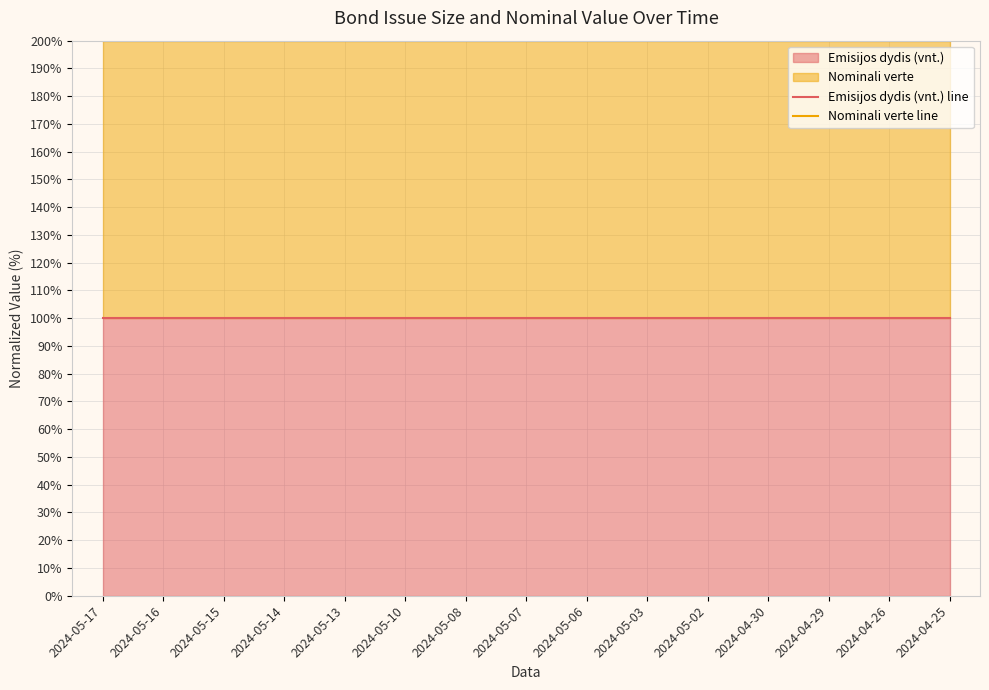

Reading left to right, list all the values displayed in this chart.

Emisijos dydis (vnt.) line: 100	100	100	100	100	100	100	100	100	100	100	100	100	100	100
Nominali verte line: 200	200	200	200	200	200	200	200	200	200	200	200	200	200	200